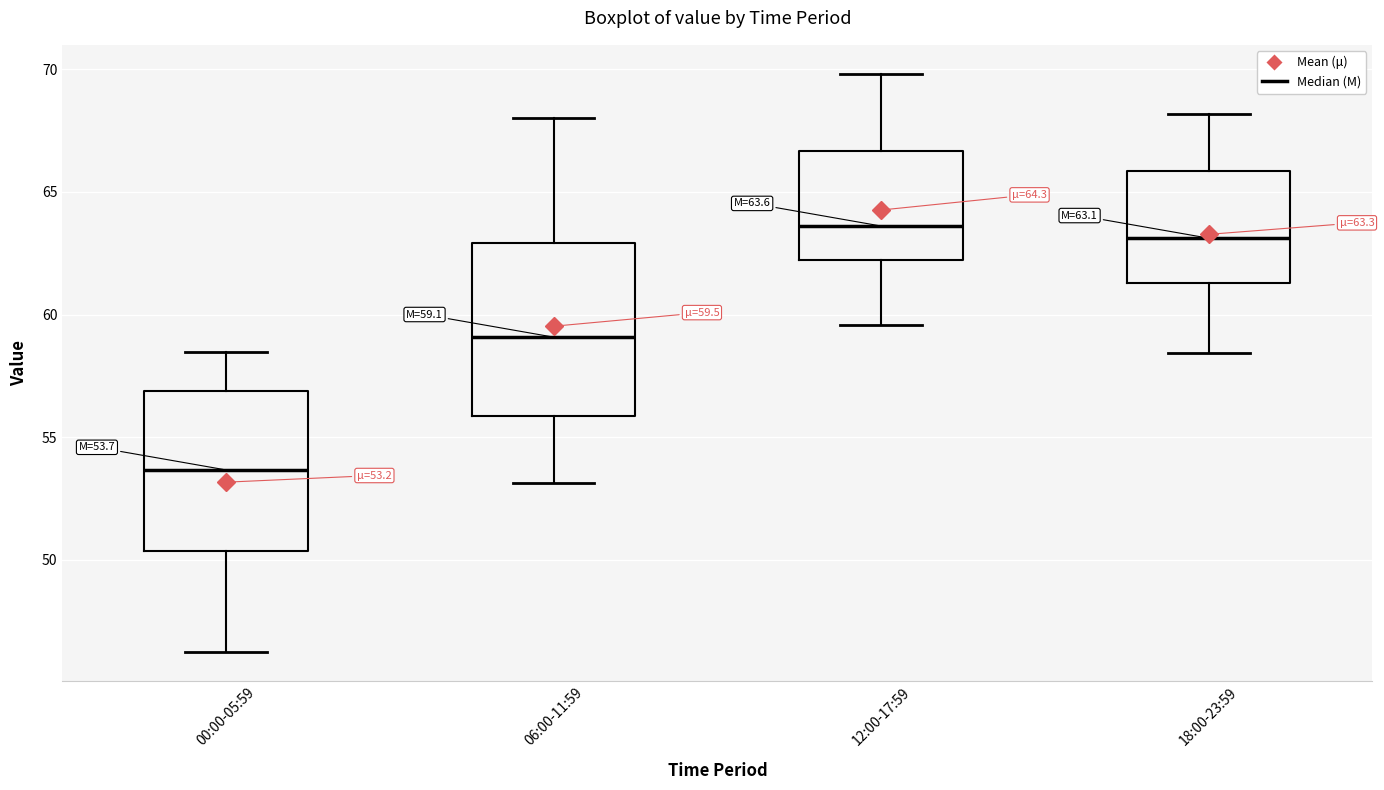

Which box is the tallest, from its lower edge to its upper edge?

06:00-11:59